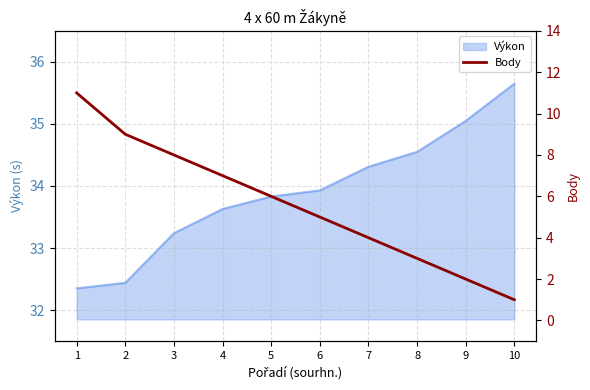

True or false: Výkon has a value of 33.2 at 3.

True